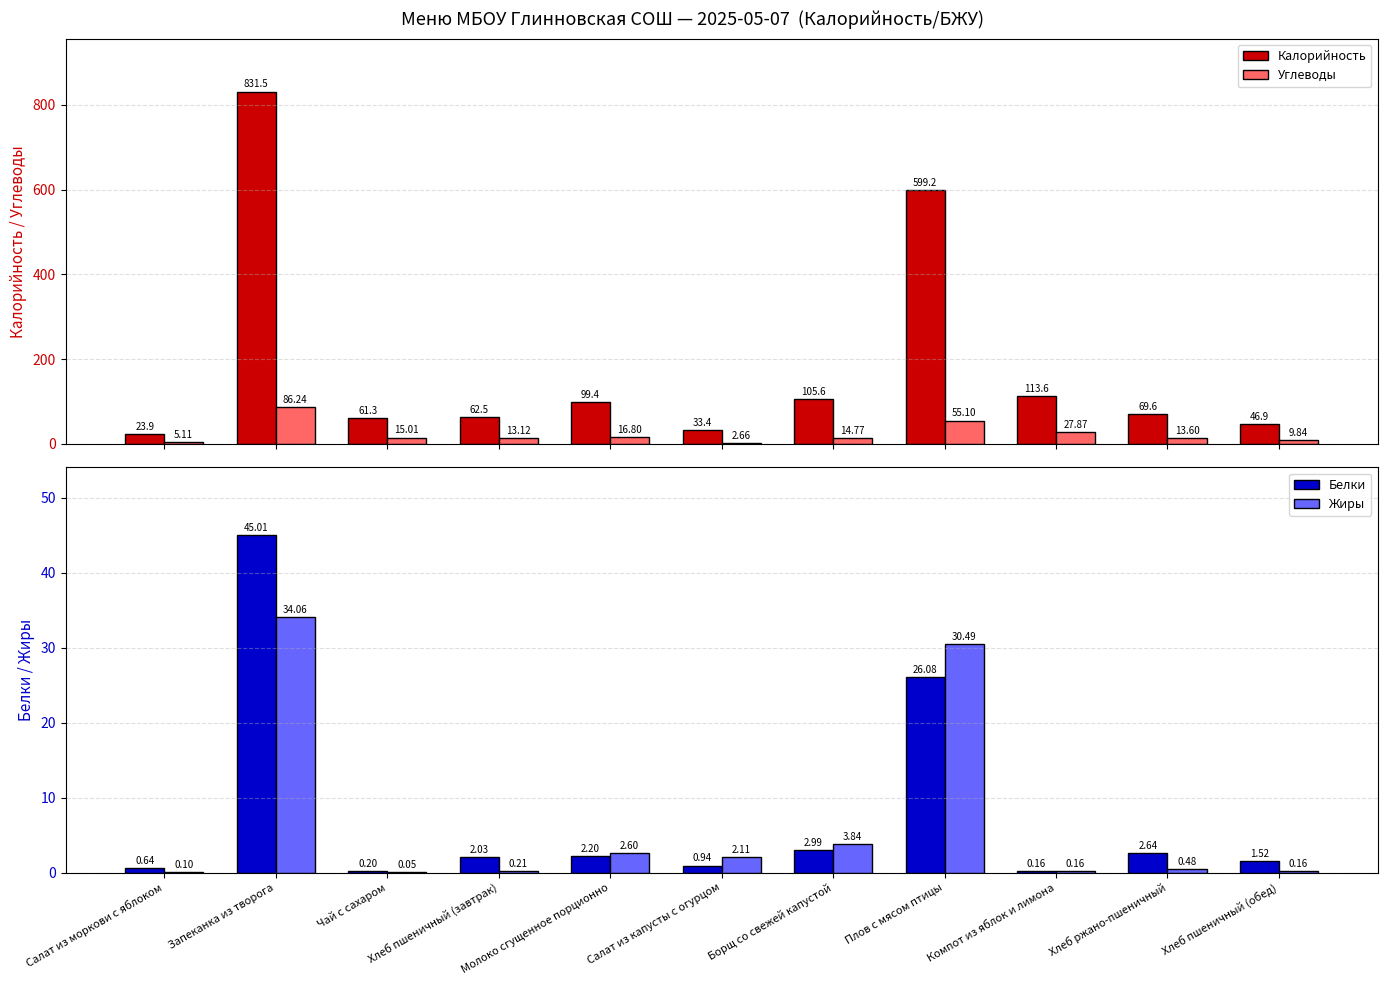

Which series changed the most between Компот из яблок и лимона and Хлеб пшеничный (обед)?

Калорийность